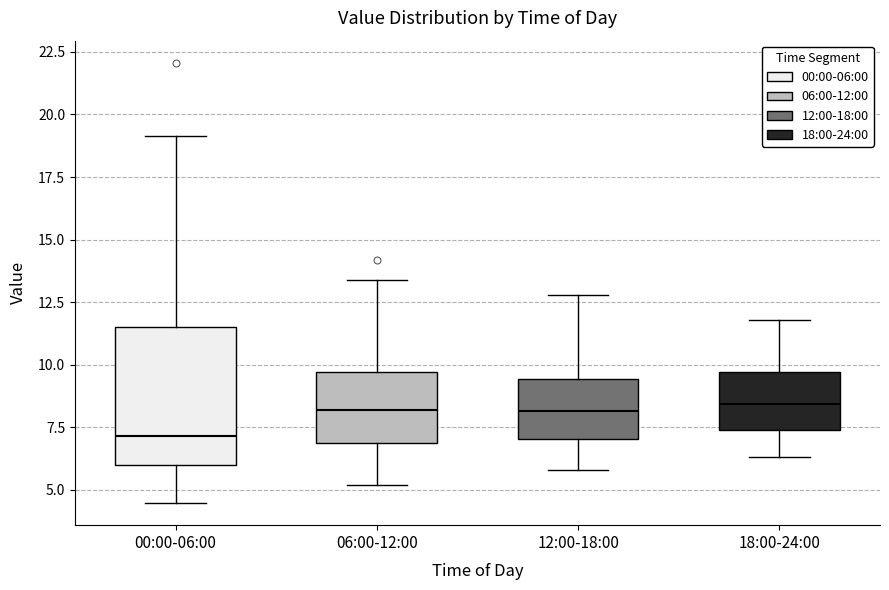

Reading left to right, transcribe this box plot: for each box, give where its median line is, the range the box spans, and where its two whiskers end, as read against the y-axis. The values are not printed on the chart, so give them approximately, as read against the axis.

00:00-06:00: median 7.0, box 6.0 to 11.5, whiskers 4.5 to 19.0
06:00-12:00: median 8.0, box 7.0 to 9.5, whiskers 5.0 to 13.5
12:00-18:00: median 8.0, box 7.0 to 9.5, whiskers 6.0 to 13.0
18:00-24:00: median 8.5, box 7.5 to 9.5, whiskers 6.5 to 12.0